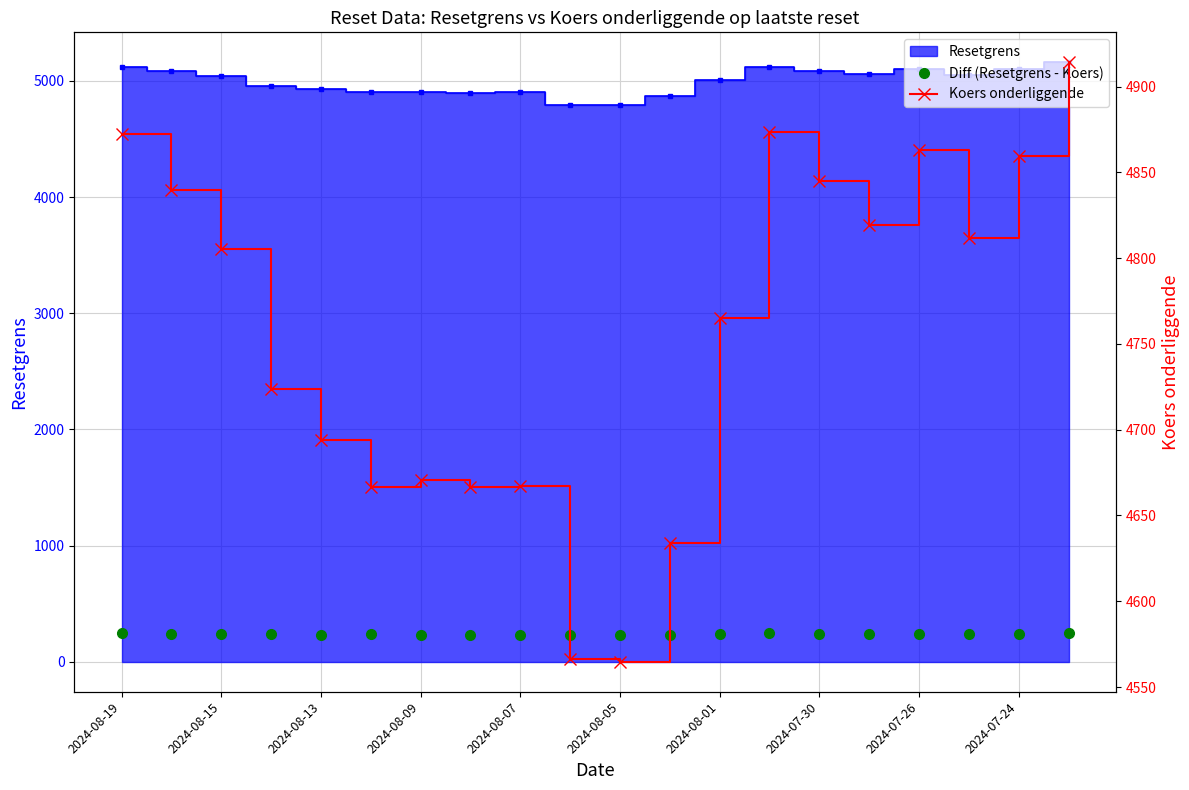

What position from the left is 2024-08-19?

1